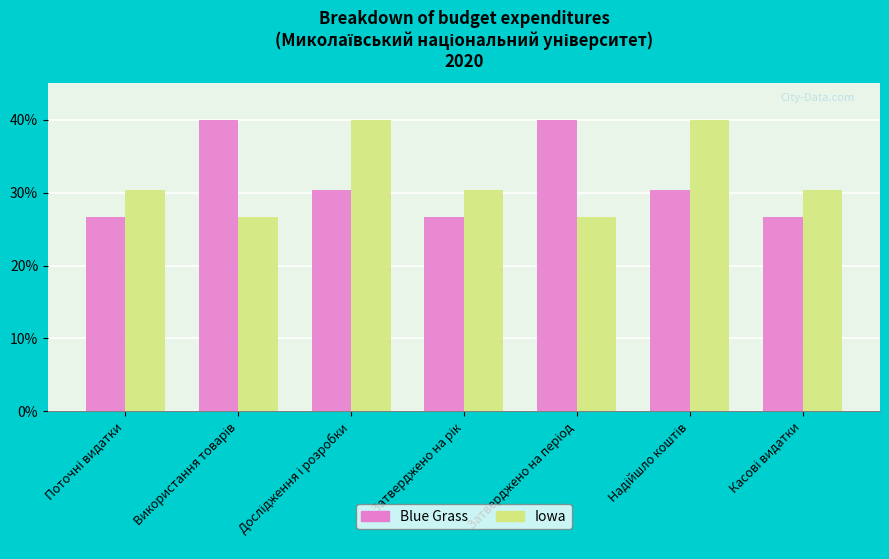

What is the sum of all Blue Grass values?

220.9